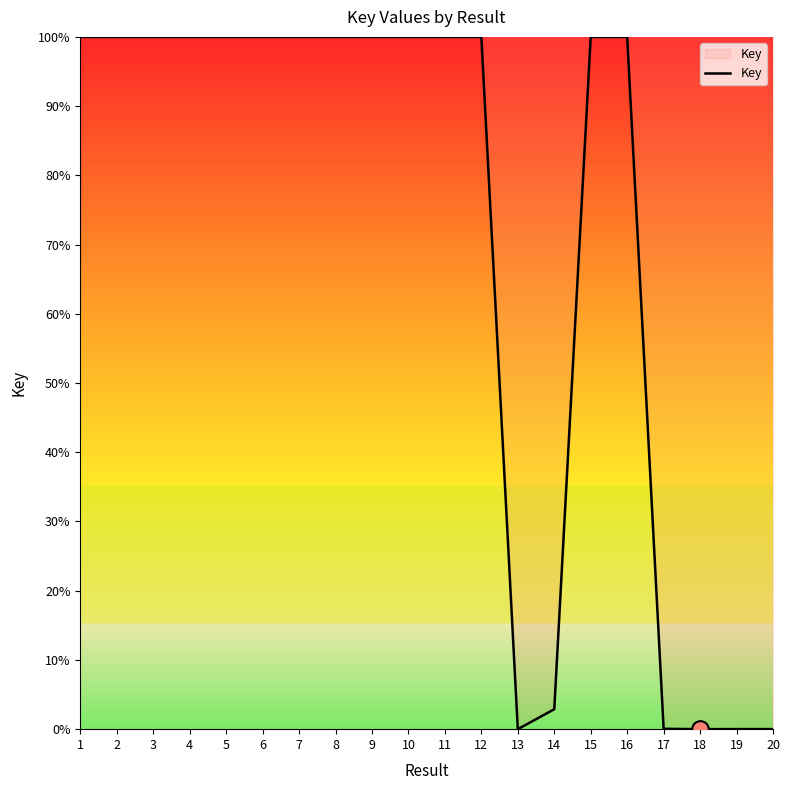

What is the greatest value displayed?

100.0